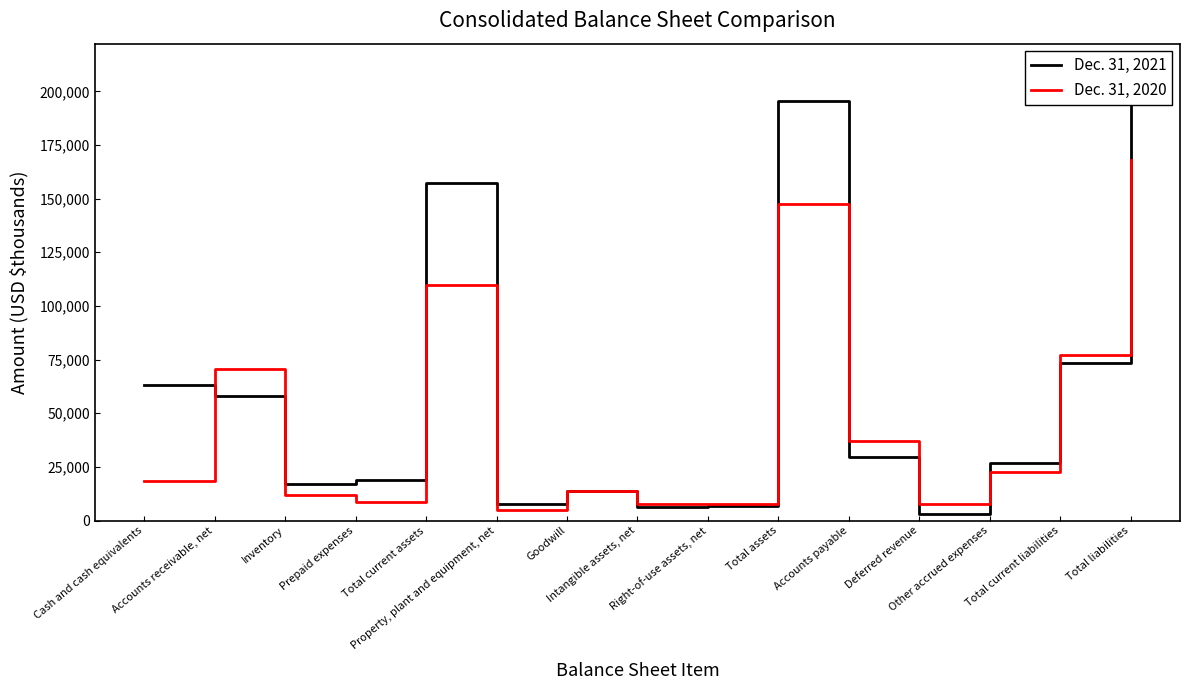

What is the sum of all Dec. 31, 2021 values?

888969